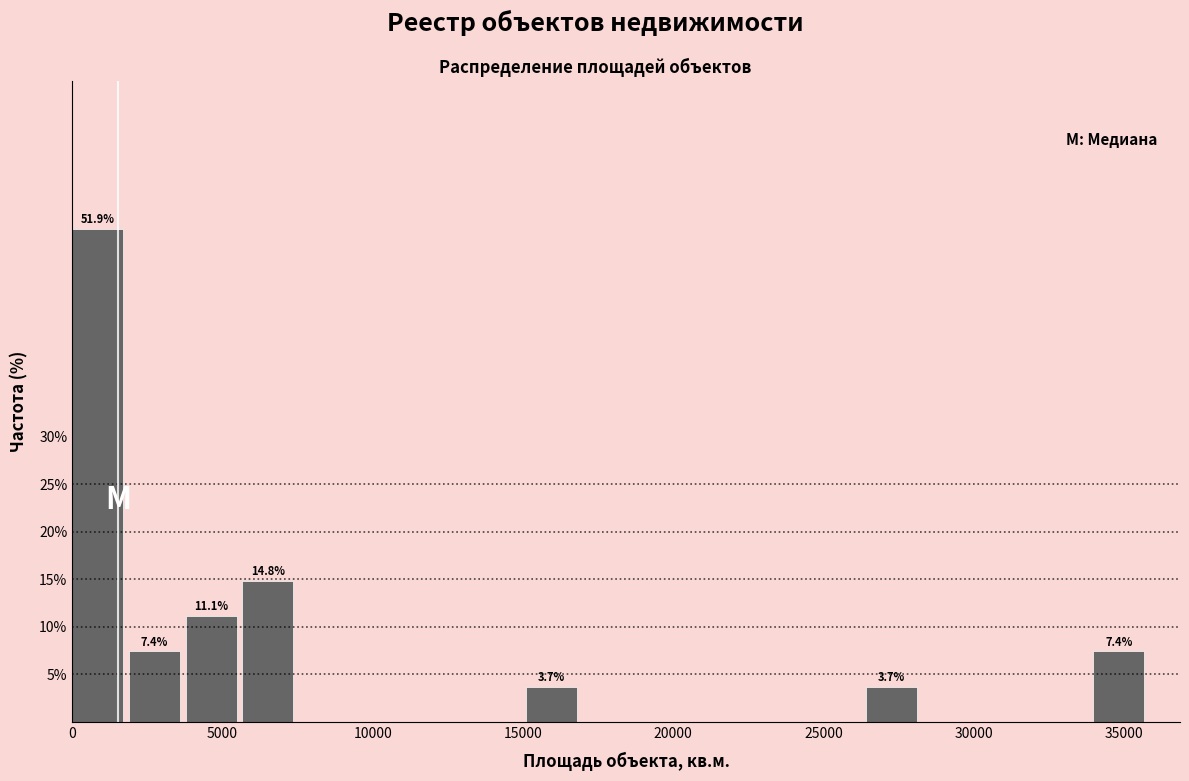

Around what value on the x-axis is the tallest bar? Give the approximate position of its centre, as read against the axis.

1000